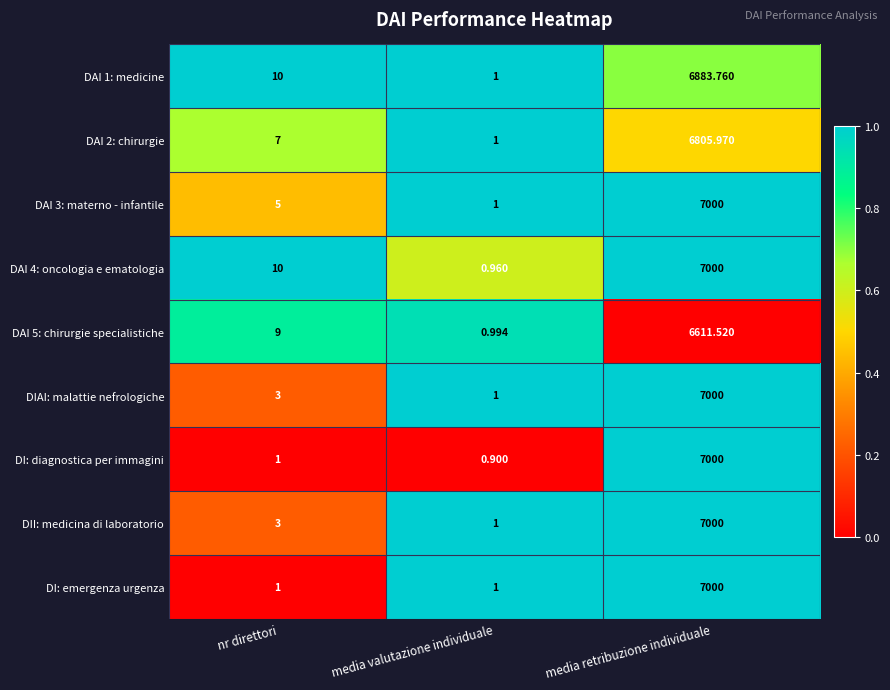

Where is DII: medicina di laboratorio nearest to the value 3500?

nr direttori